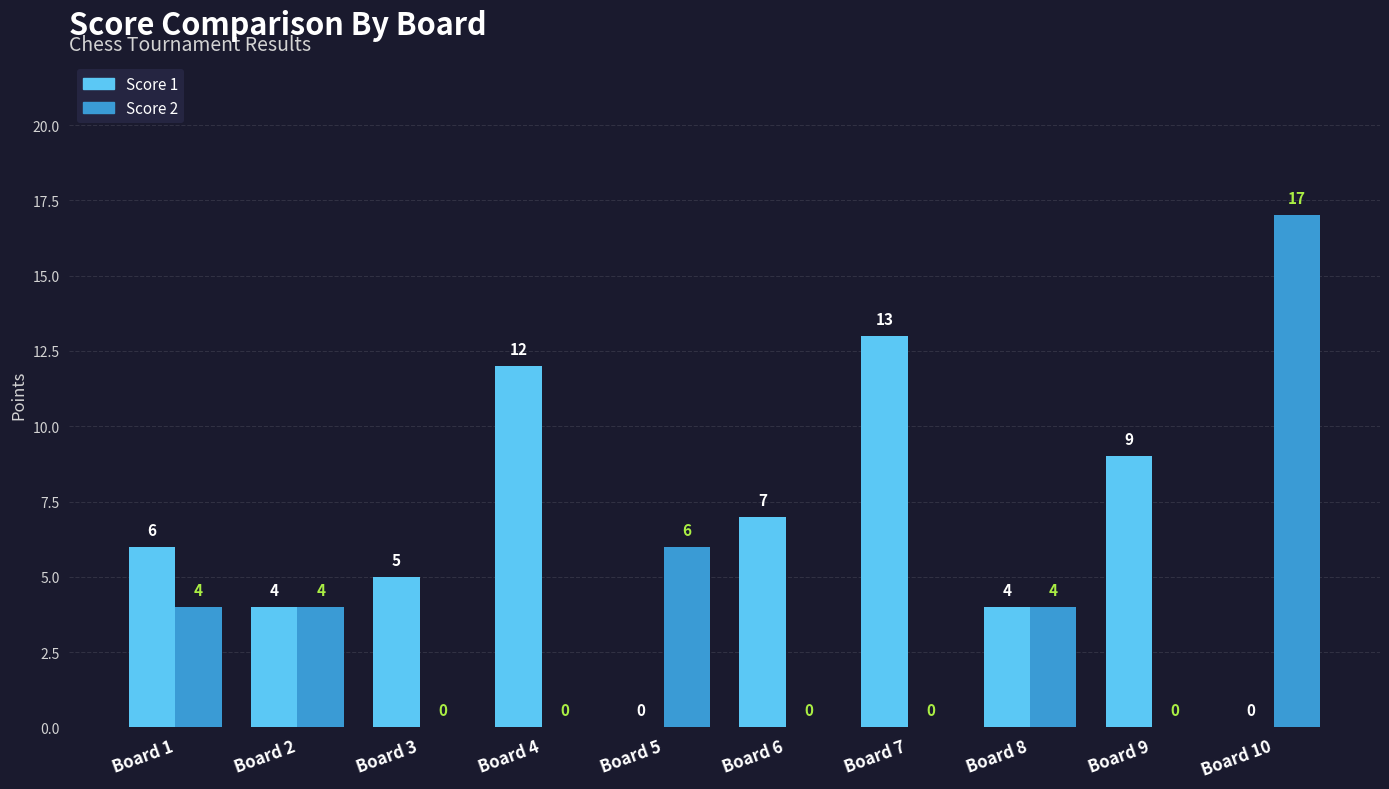

Count the number of categories in the chart.

10